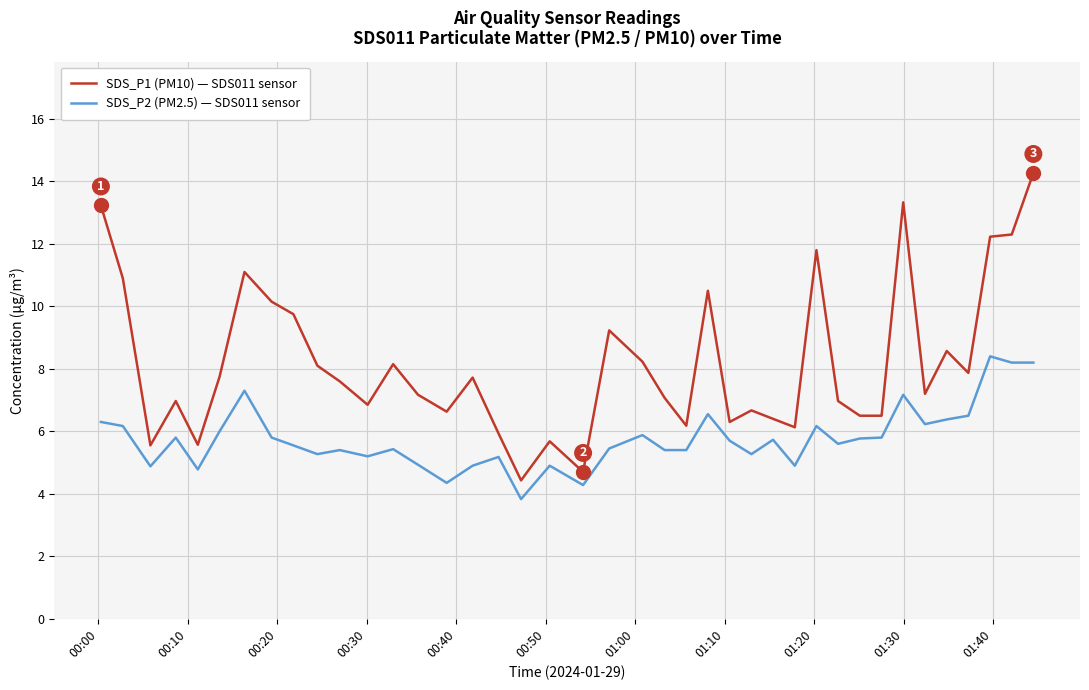

Which series has the largest total across all categories?

SDS_P1 (PM10) — SDS011 sensor